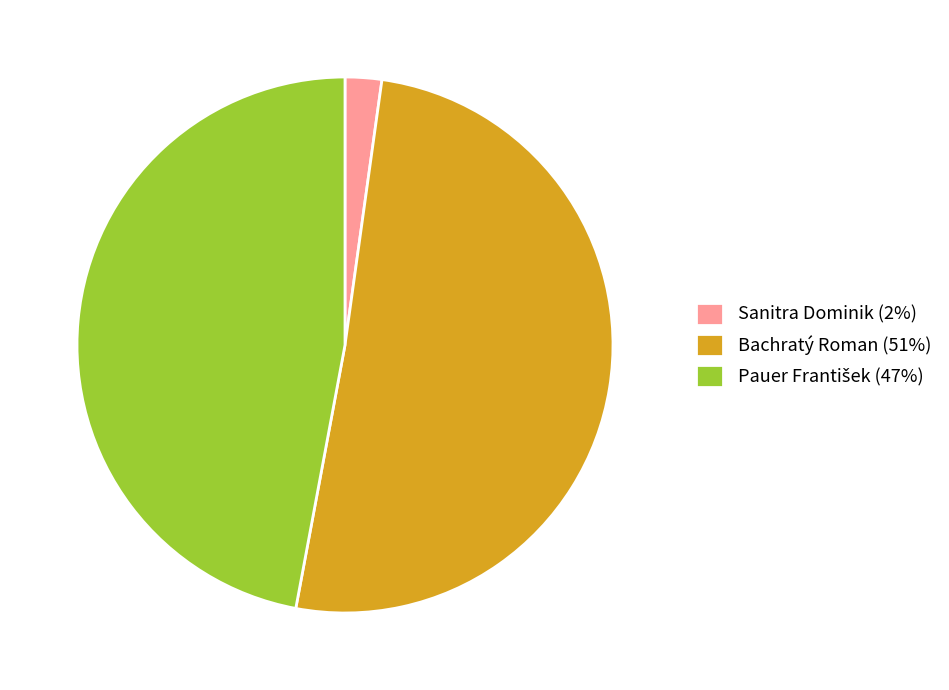

The Bachratý Roman (51%) slice represents 51% of the pie. True or false?

True